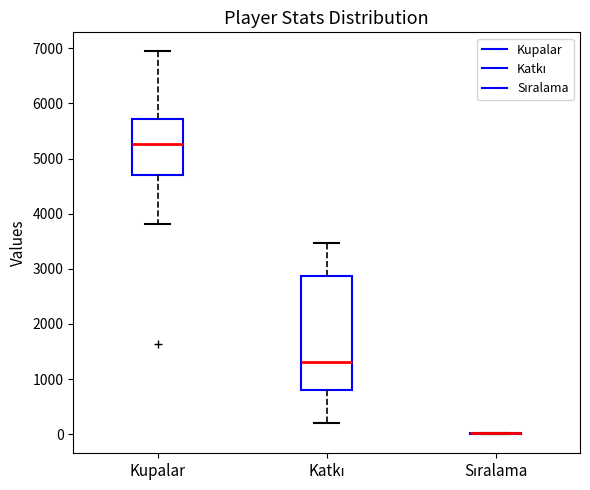

Where is the lower edge of the box for Katkı on the y-axis? The values are not printed on the chart, so give them approximately, as read against the axis.

800